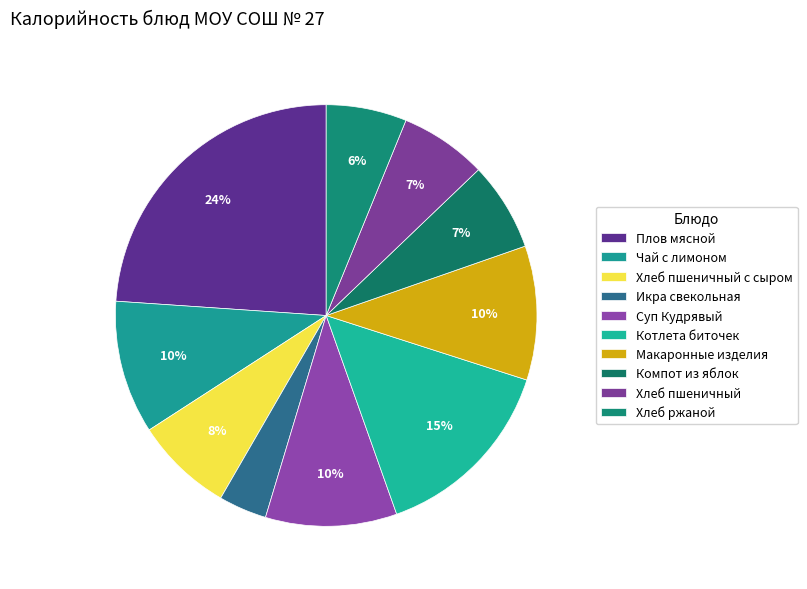

True or false: Икра свекольная accounts for 4% of the total.

True